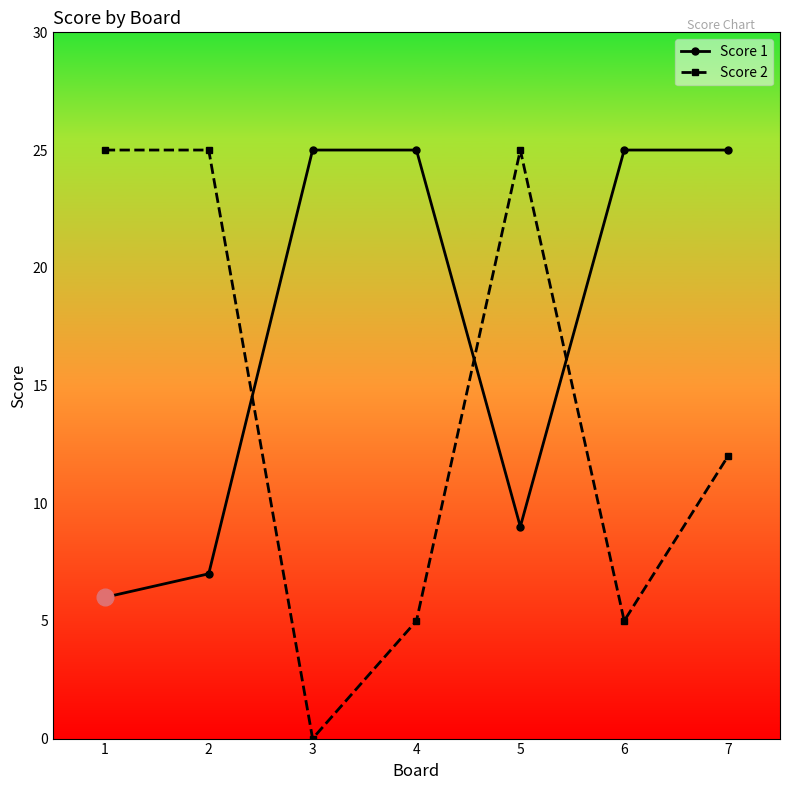

True or false: Score 1 and Score 2 intersect in this chart.

True